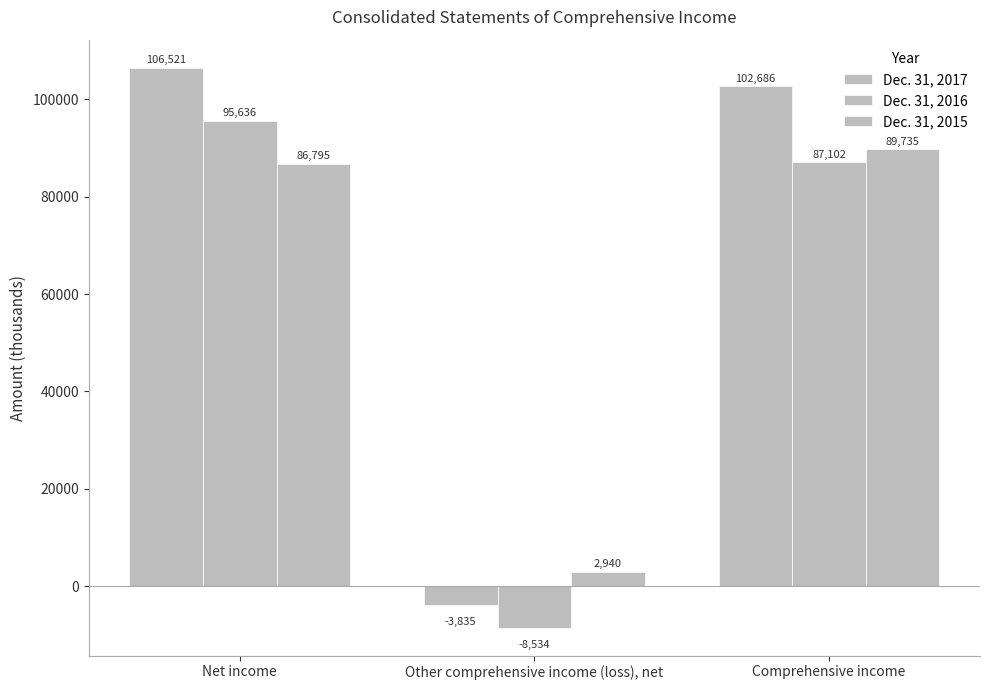

At which label does Dec. 31, 2015 first exceed 86795?

Comprehensive income